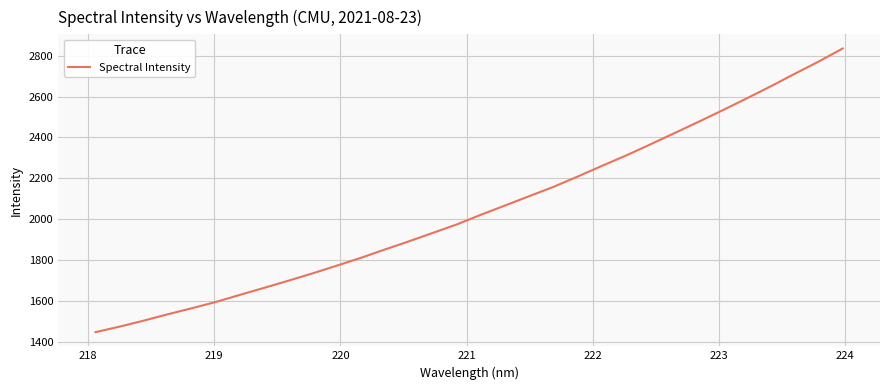

What is the maximum value shown in the chart?

2834.9